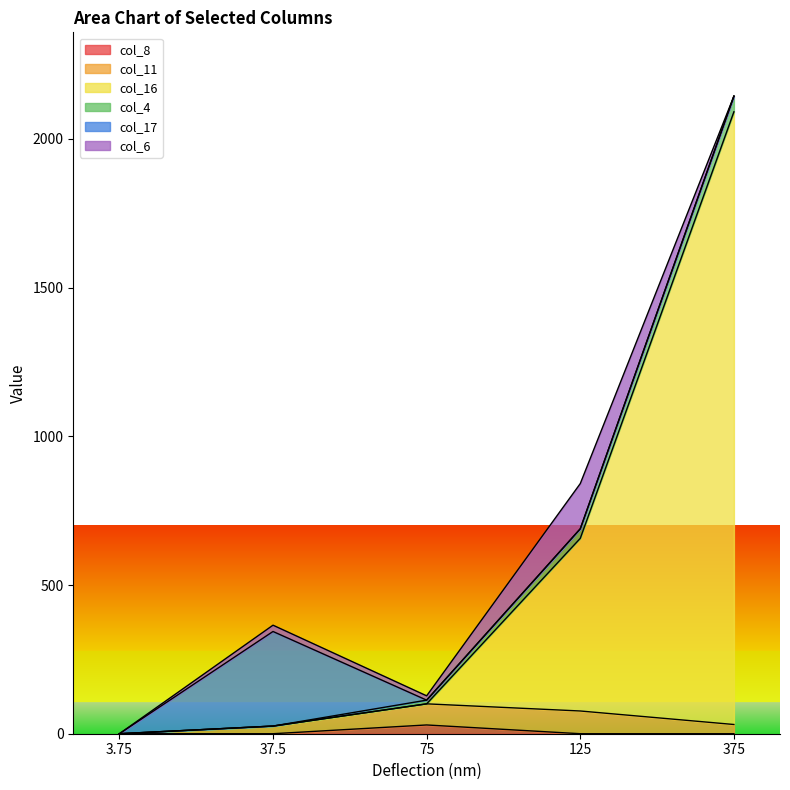

What is the highest value of the col_11 series?

76.4